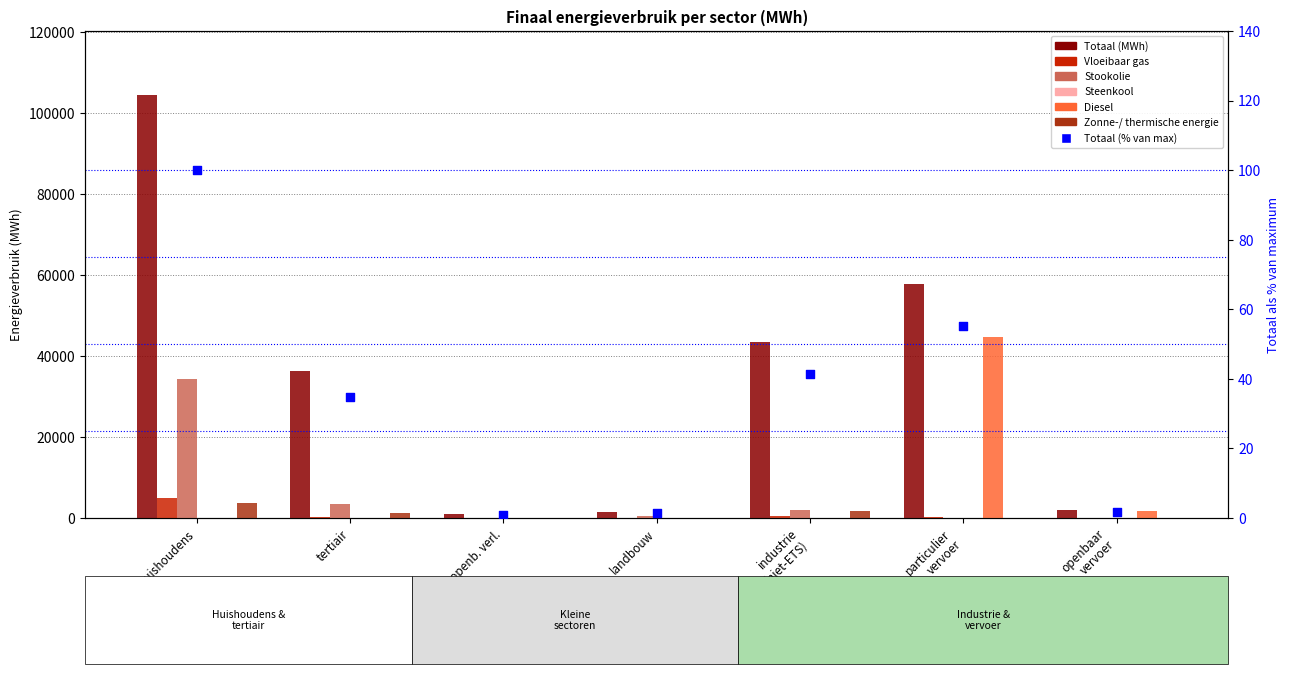

At how many categories does at least one series exceed 68201?

1